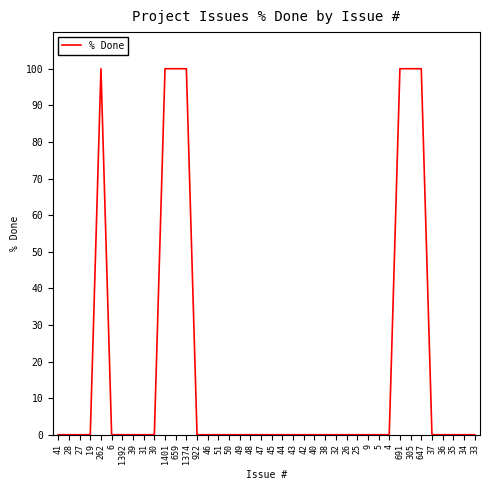

How many categories are shown in the chart?

40